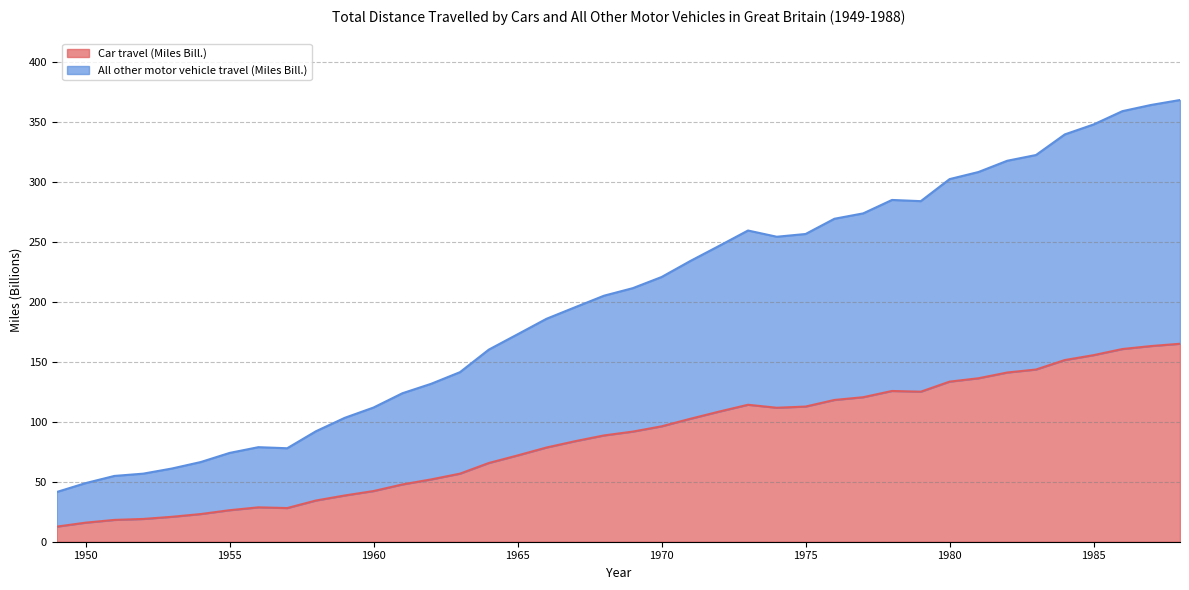

What is the value of the Car travel (Miles Bill.) point at the 24th from the left?

108.6